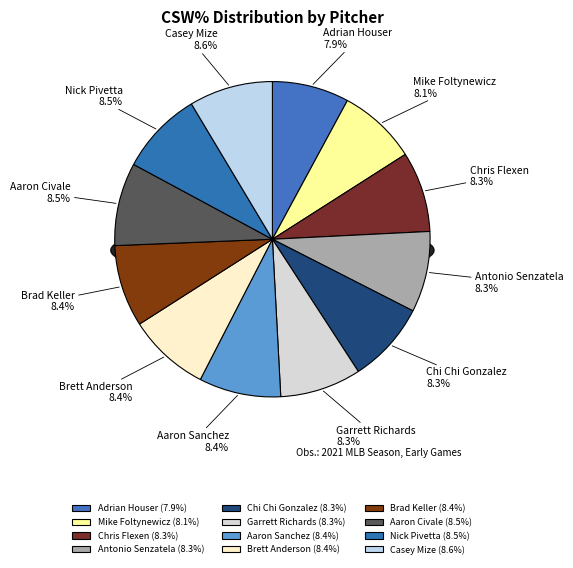

To the nearest percent, what percentage of the pie is Aaron Sanchez?

8%